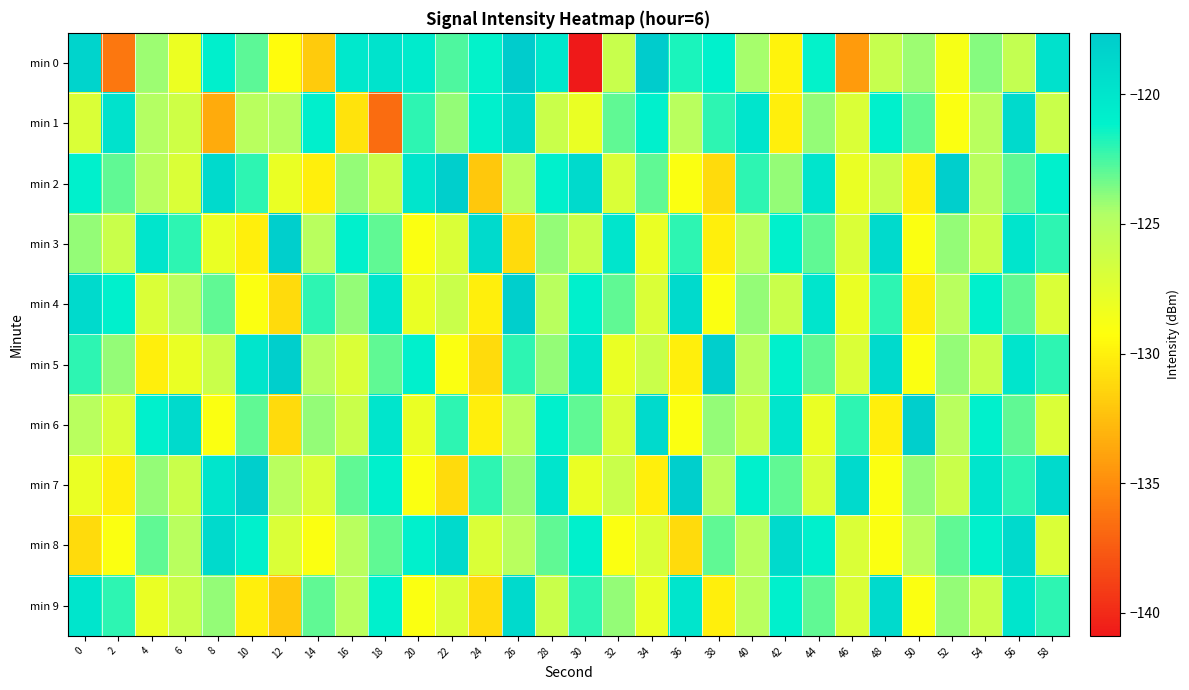

Which series has the largest total across all categories?

min 7